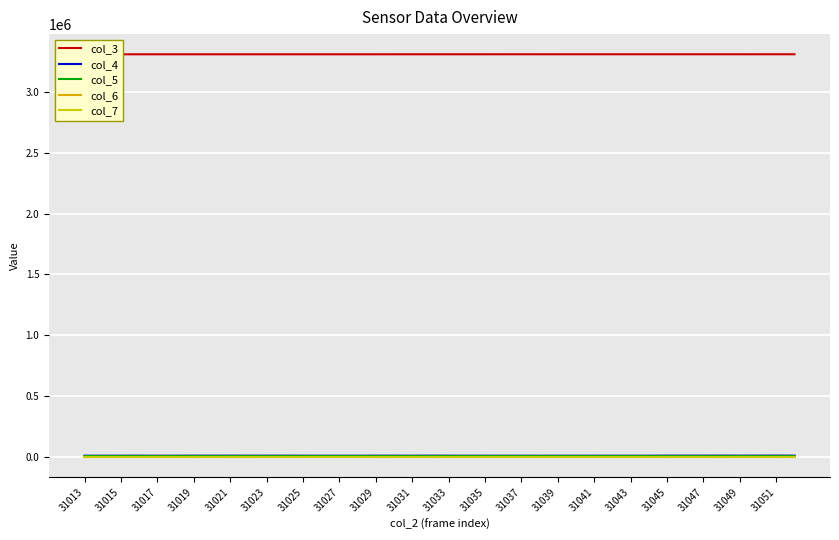

The value of col_7 at 25 is 114. True or false?

True